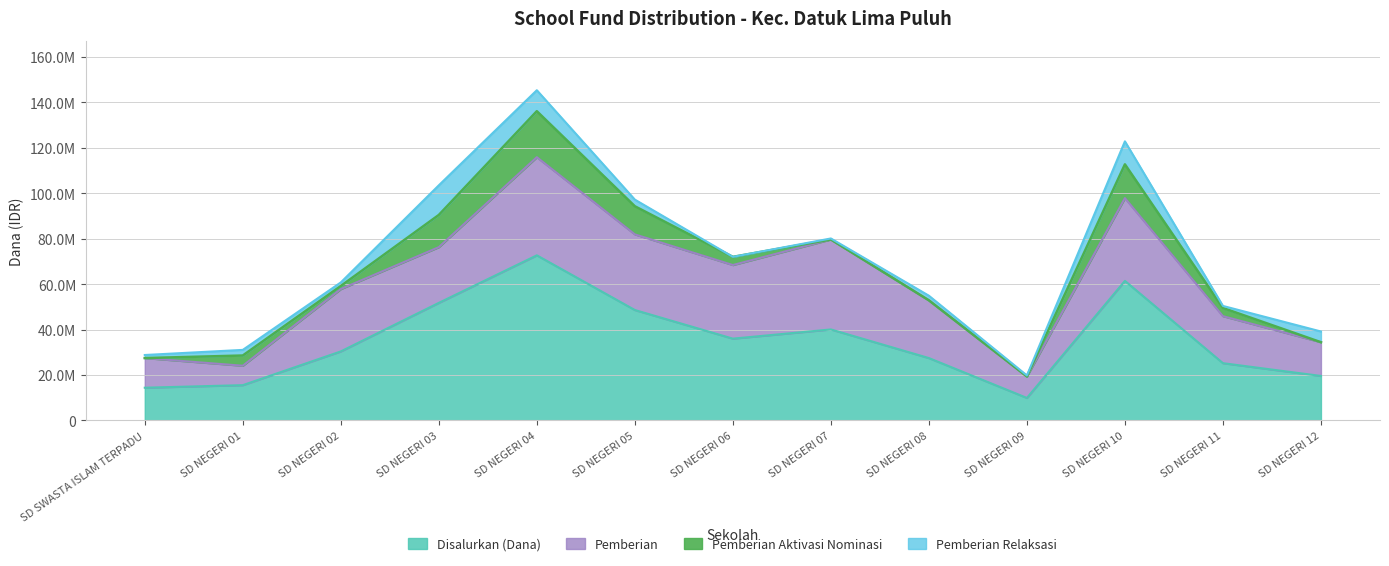

Rank the series by their maximum value, from lowest to highest.

Pemberian Relaksasi, Pemberian Aktivasi Nominasi, Pemberian, Disalurkan (Dana)